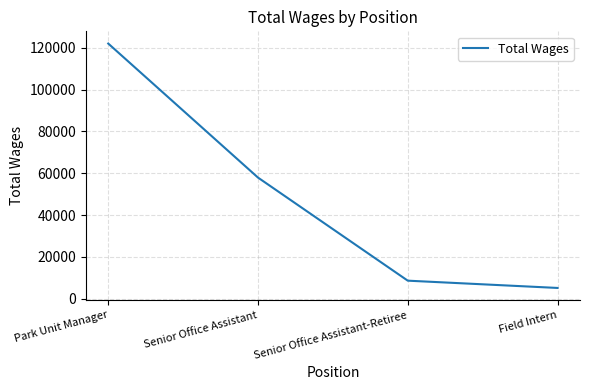

What is the minimum value shown in the chart?

5200